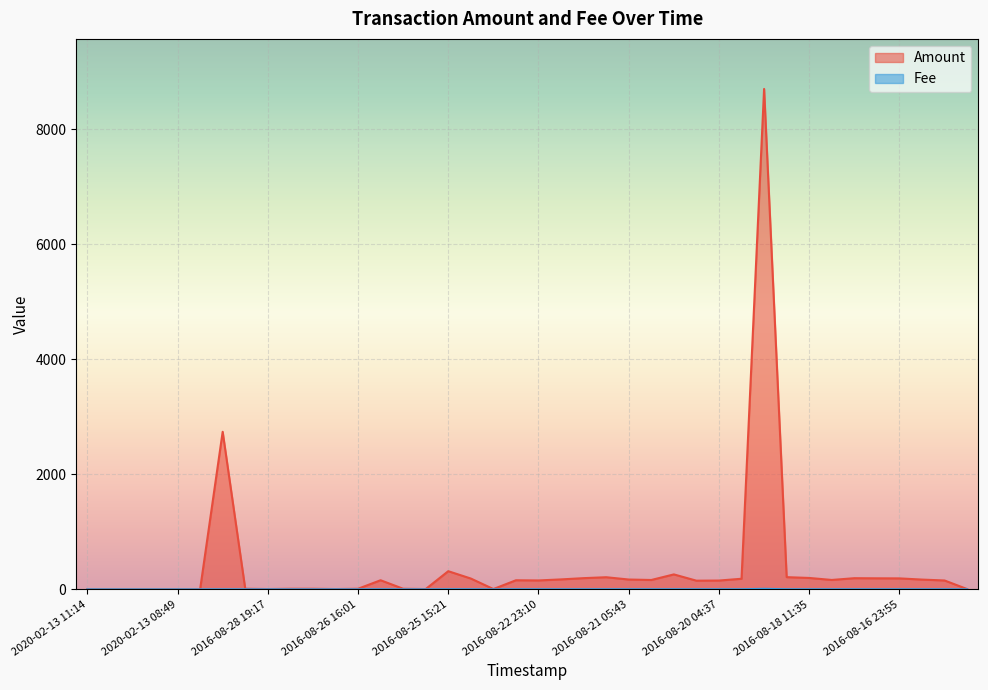

How many interior local peaks does the Amount series have?

9